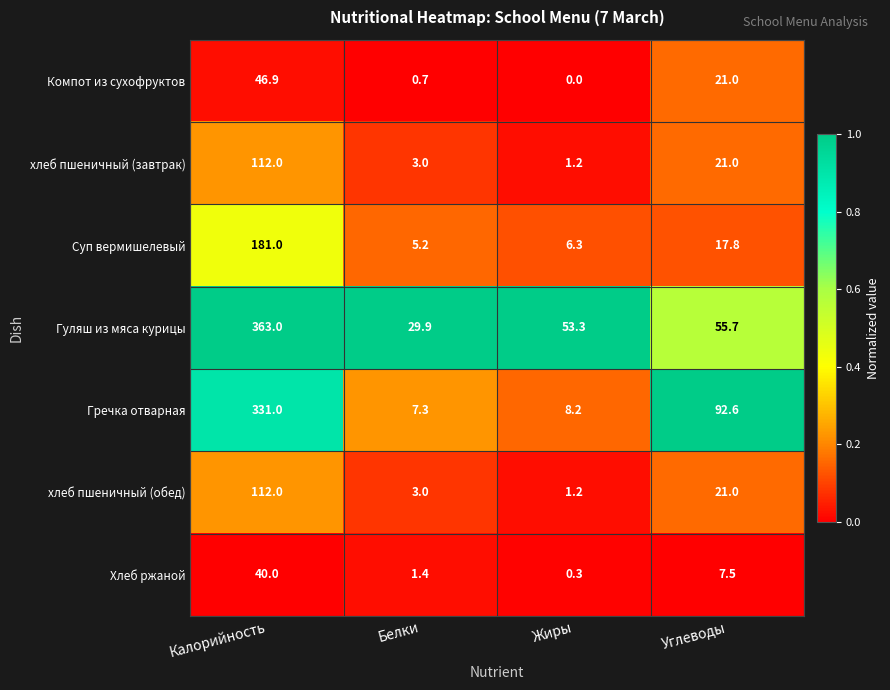

Which series has the largest range (max minus min)?

Гуляш из мяса курицы